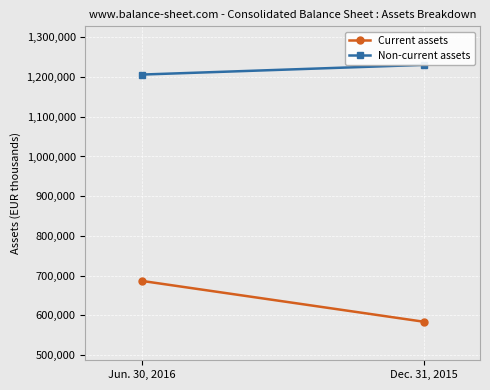

What is the label of the 2nd point from the left?

Dec. 31, 2015